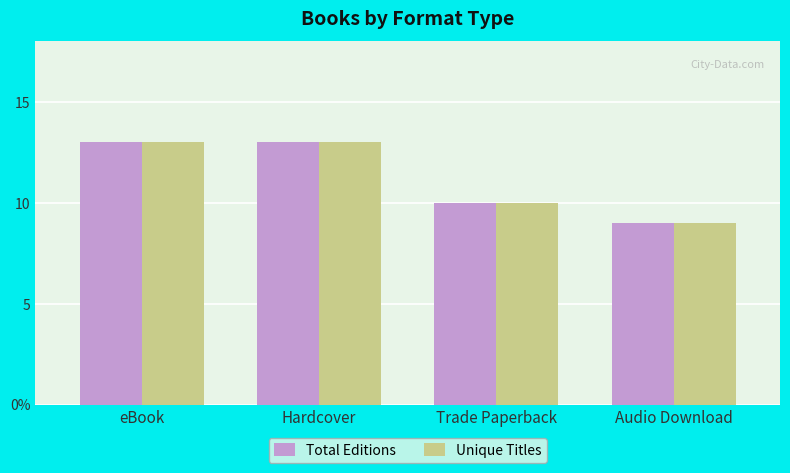

Which series has the largest total across all categories?

Total Editions